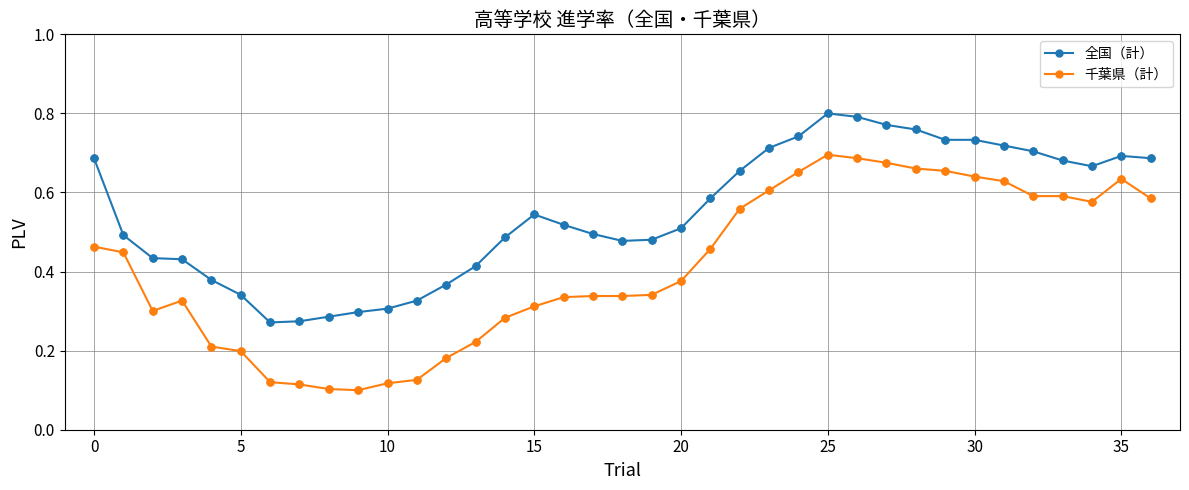

Which series has the largest range (max minus min)?

千葉県（計）